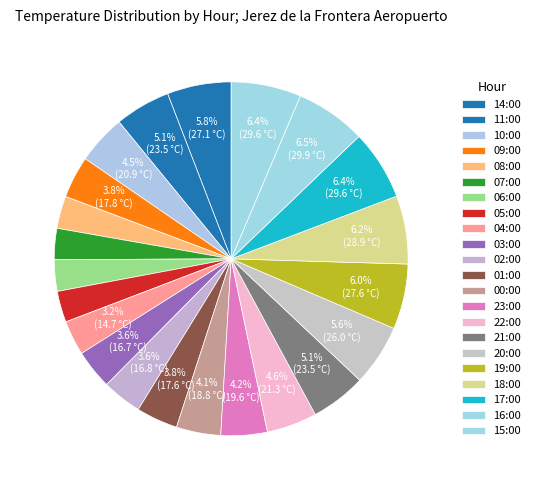

What percentage is the 06:00 slice, to the nearest percent?

3%